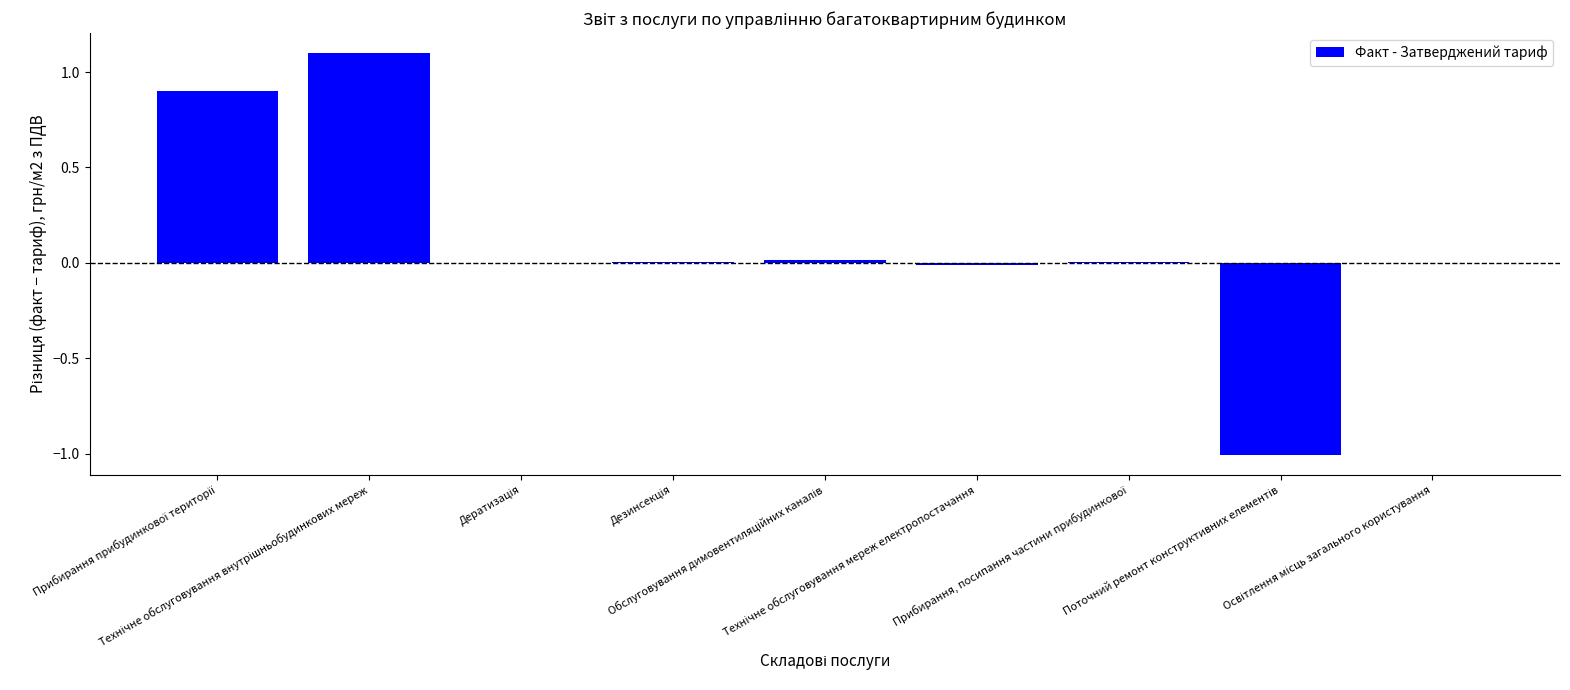

What is the maximum value shown in the chart?

1.1